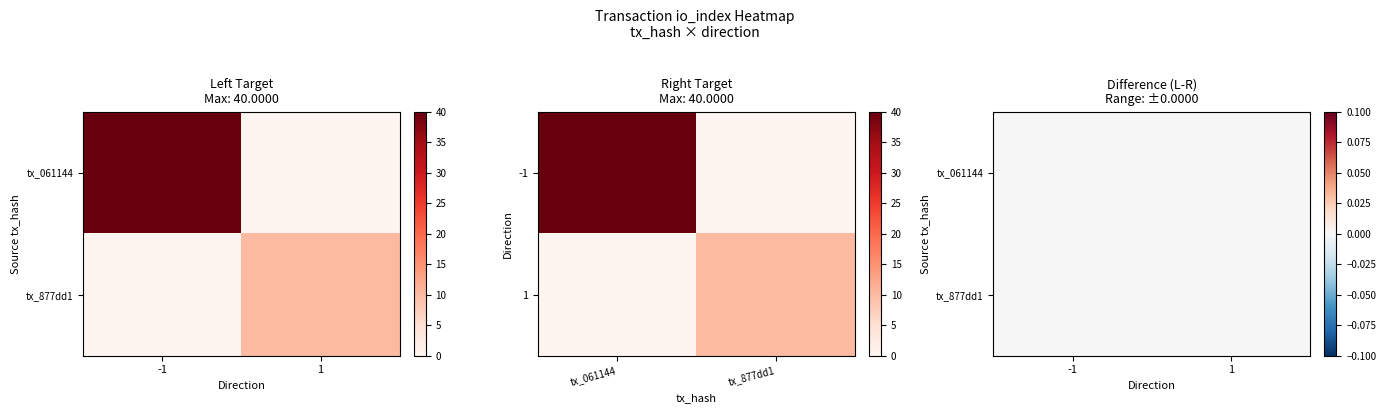

Rank the series by their maximum value, from highest to lowest.

061144edf3a0f4410bc7f730a168337f6284b18, 877dd129acae92ae080073bbdd2b975a6c8b973